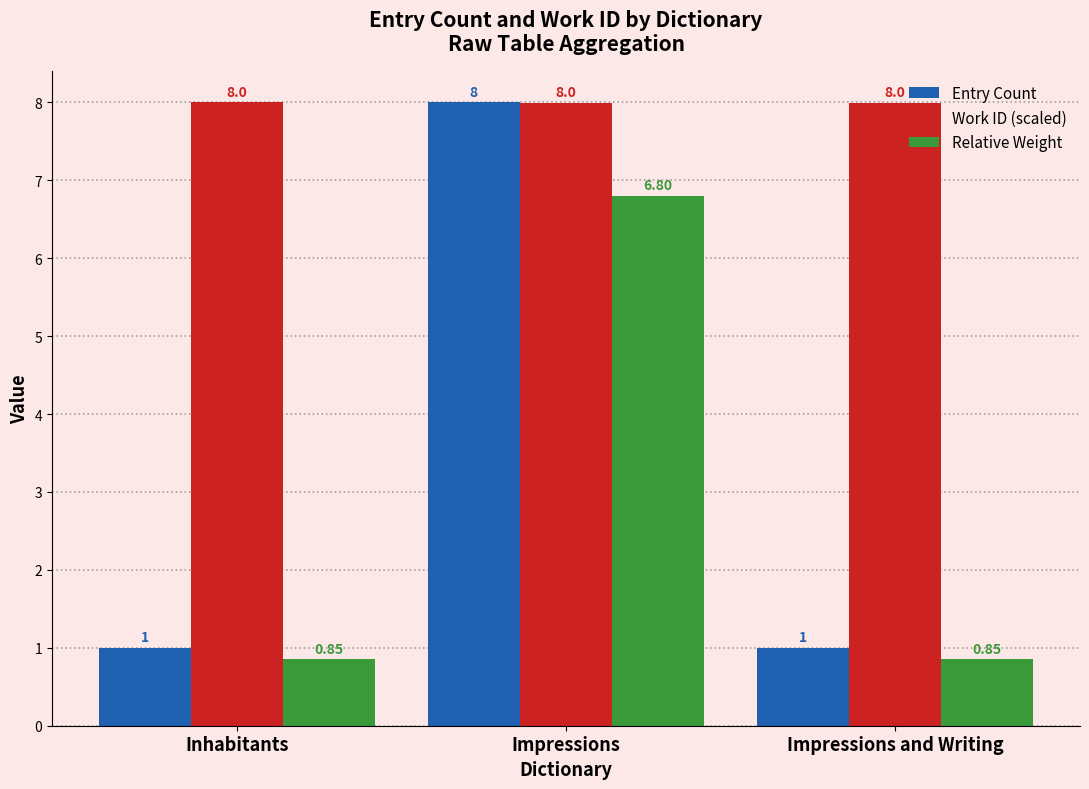

At which label does Work ID (scaled) reach its peak?

Inhabitants